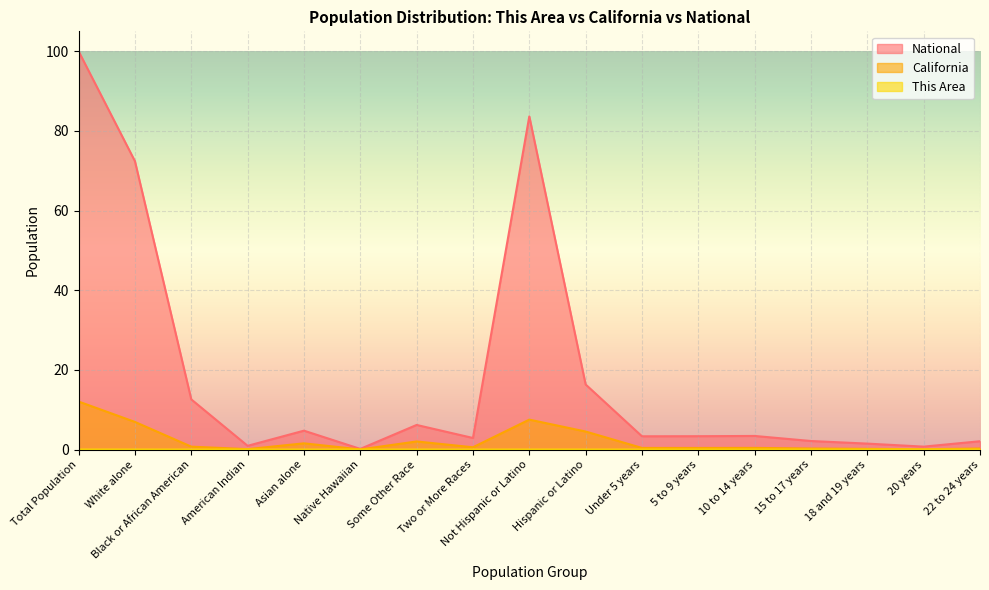

What is the difference between the maximum and minimum values in the National series?

99.8